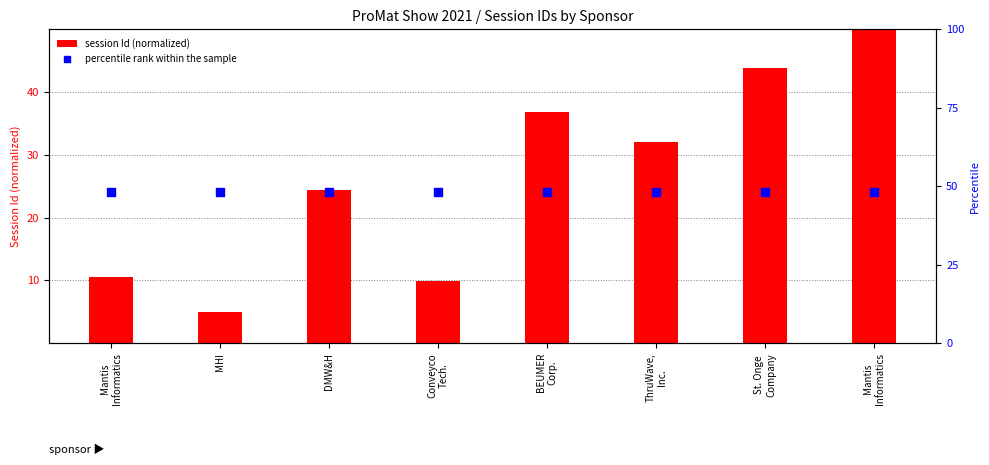

What are all the series names shown in the legend?

session Id (normalized), percentile rank within the sample